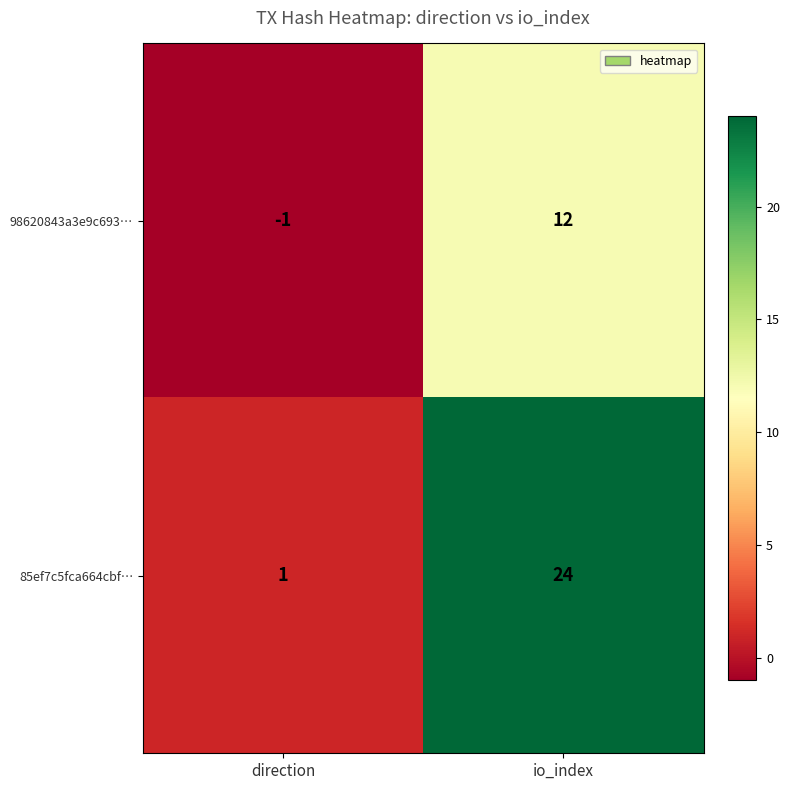

Reading right to left, transcribe all the data shown in this chart.

98620843a3e9c693…: io_index=12	direction=-1
85ef7c5fca664cbf…: io_index=24	direction=1